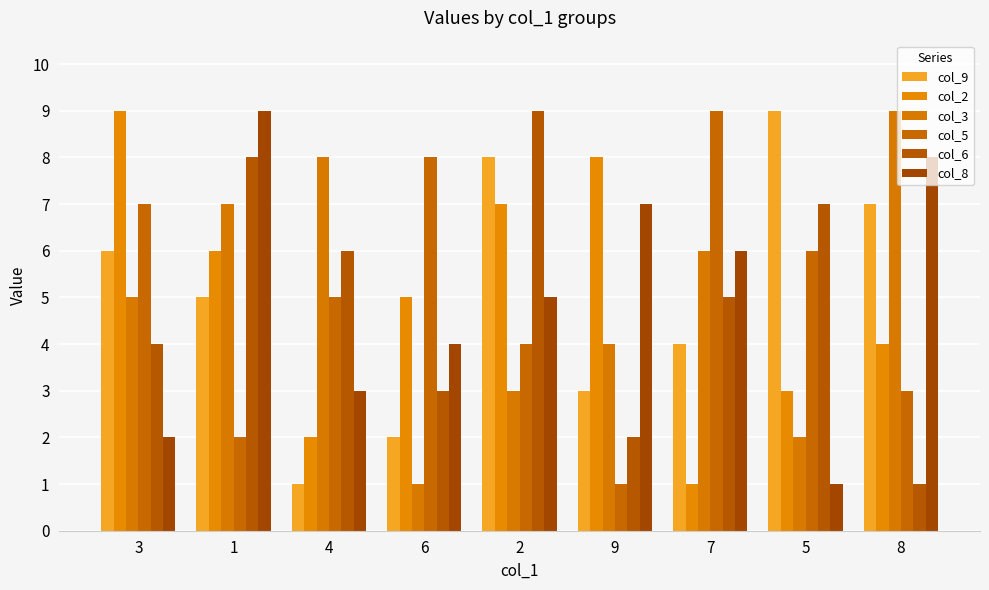

Does the chart contain stacked bars?

No